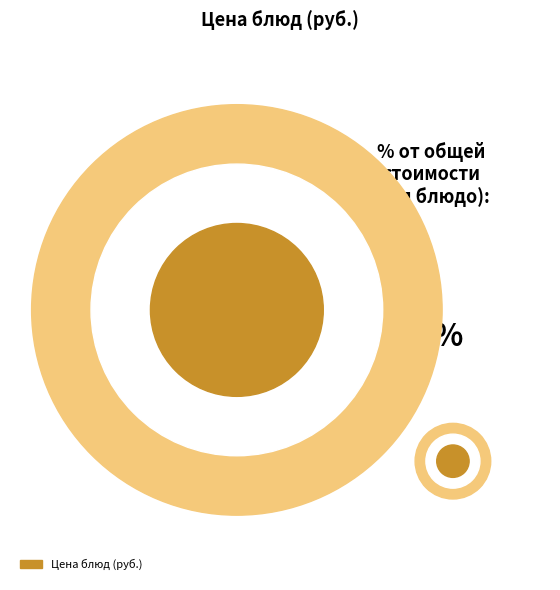

What is the change in value from Бутерброд с сыром to Фрукт?

+16